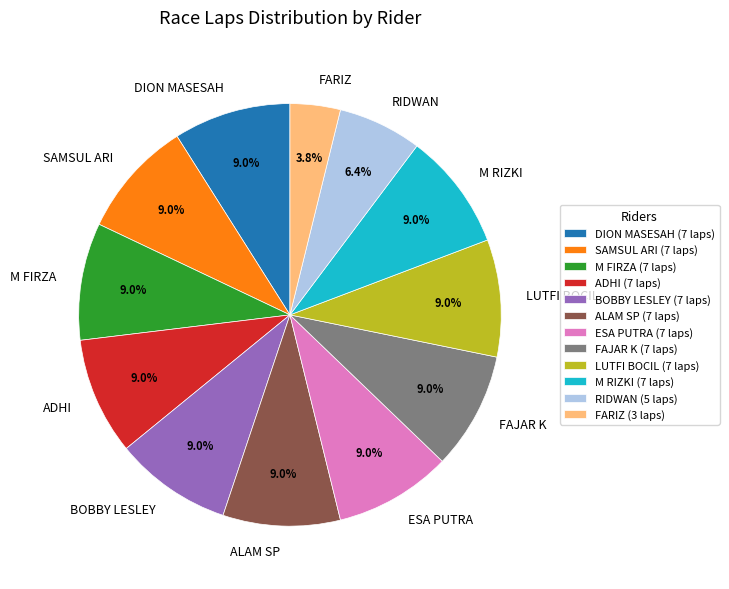

Which has a higher value, SAMSUL ARI or RIDWAN?

SAMSUL ARI